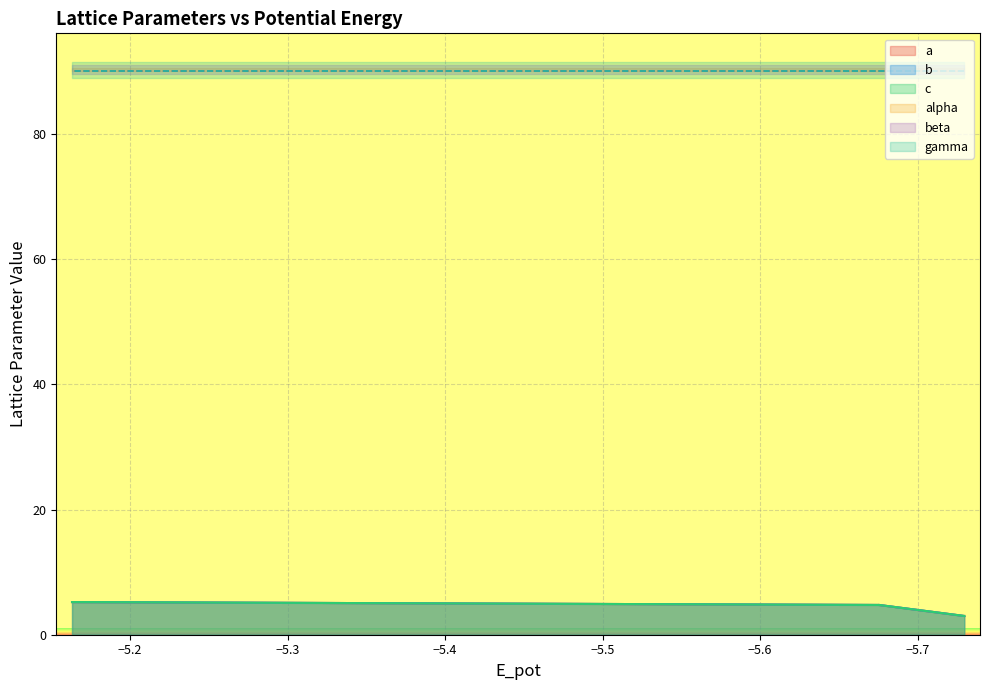

True or false: c and a intersect in this chart.

False